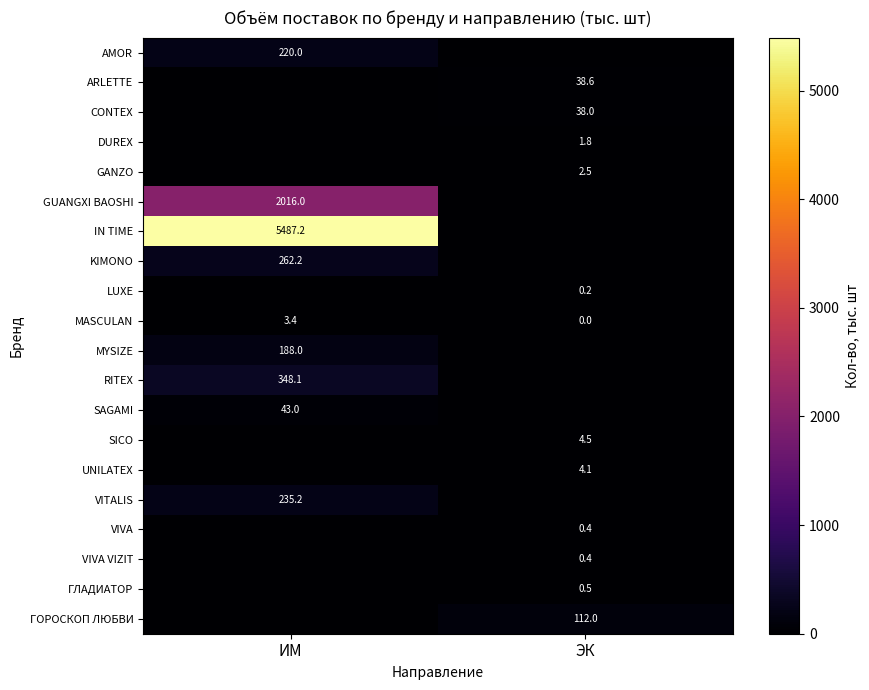

Is the value of KIMONO at ИМ greater than the value of SAGAMI at ИМ?

Yes